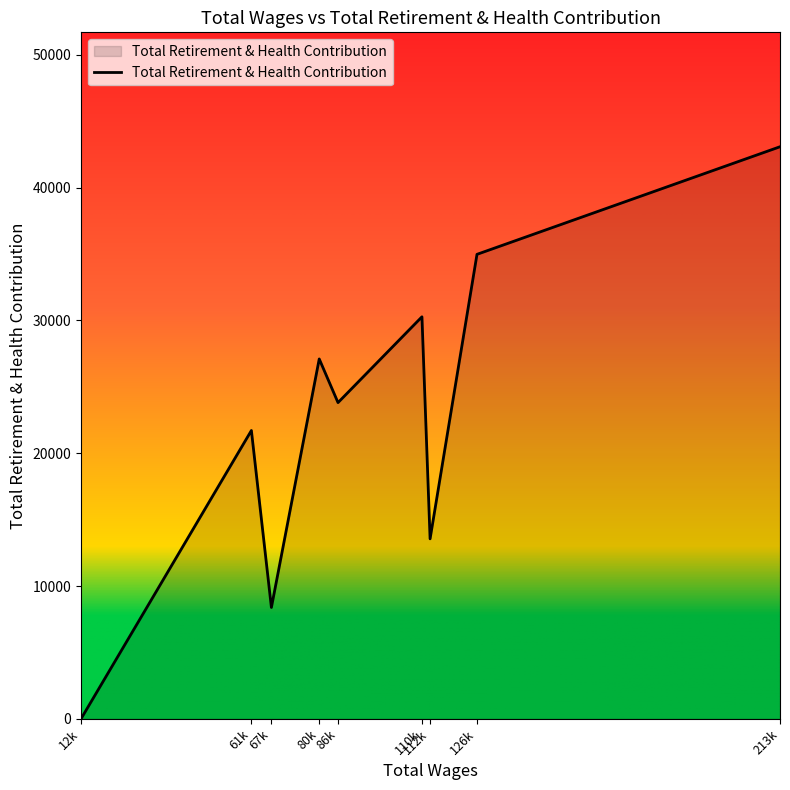

Is it true that the value at 213k is 14711?

False